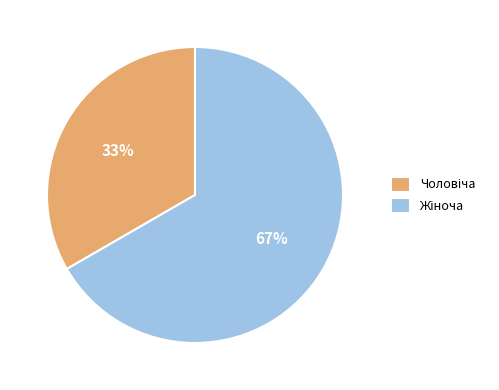

To the nearest percent, what is the average slice percentage?

50%